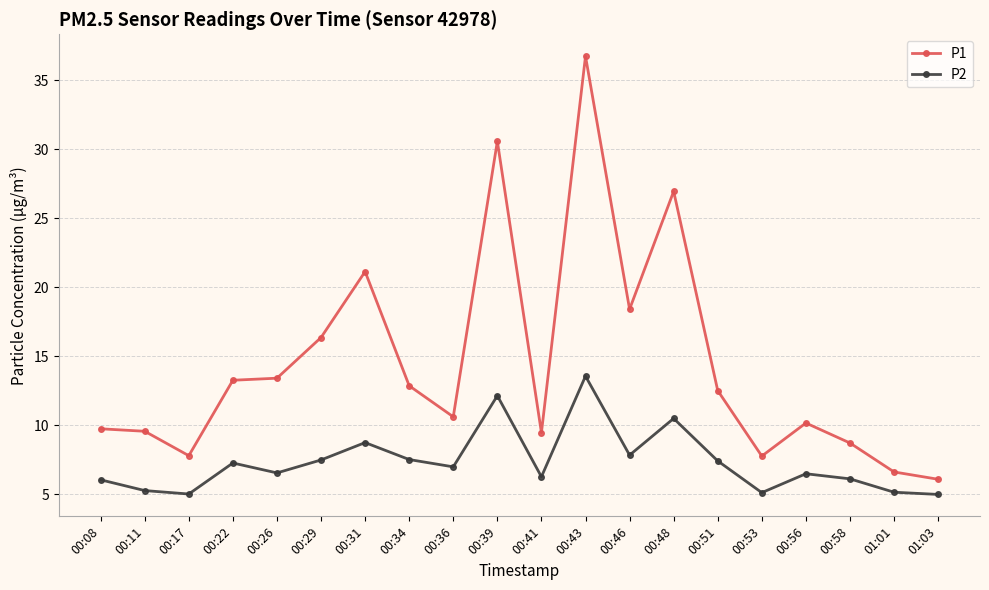

Is the value of P1 at 00:56 greater than the value of P2 at 00:31?

Yes